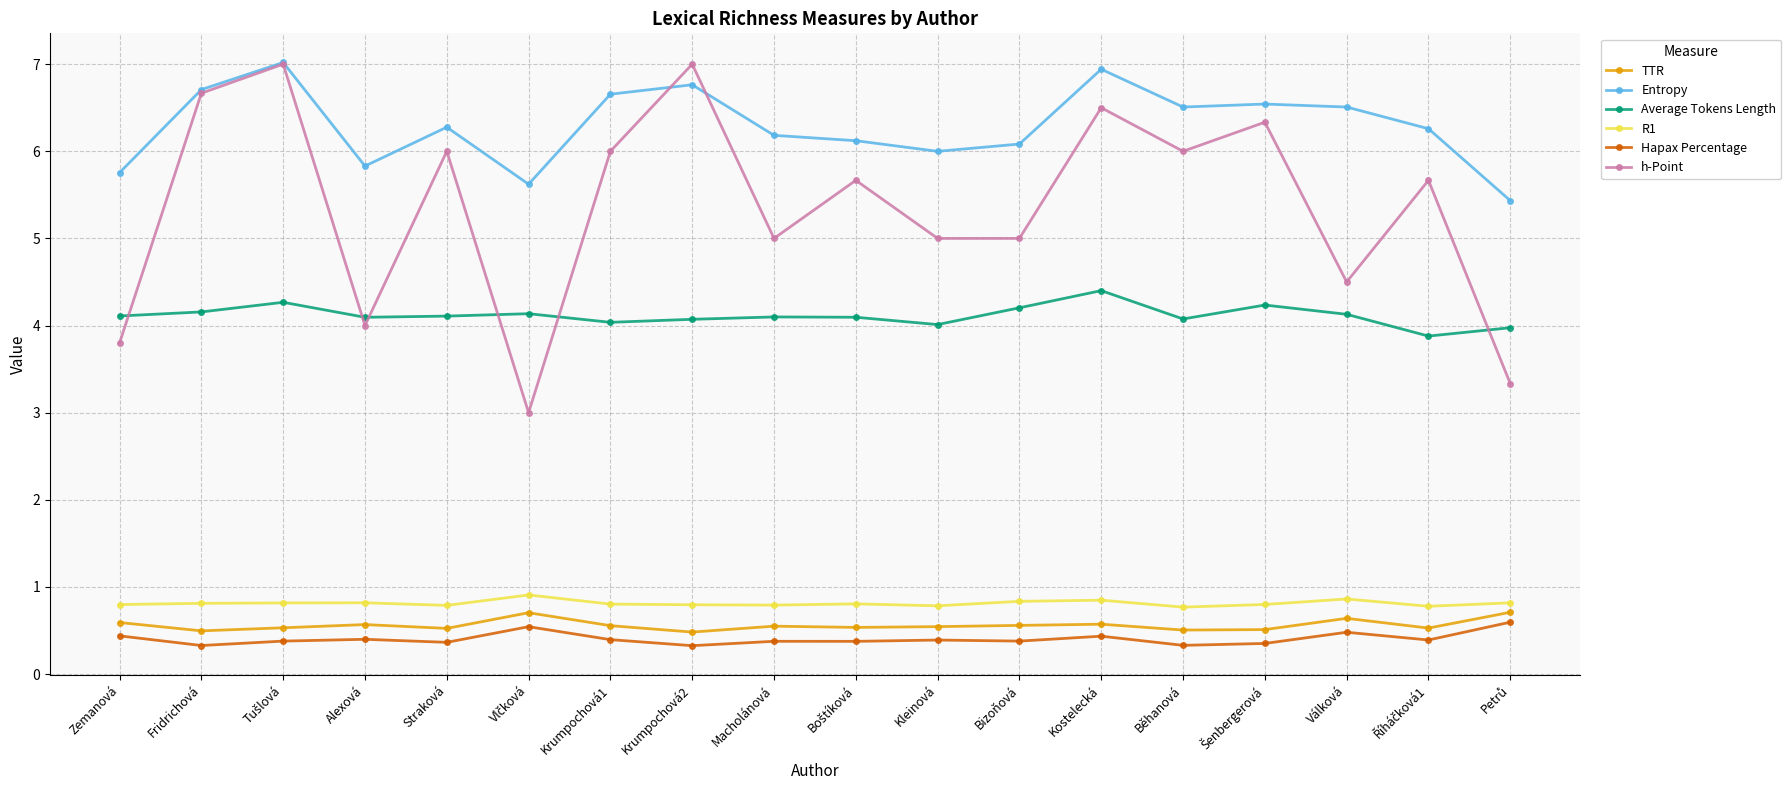

What is the label of the 18th point from the right?

Zemanová